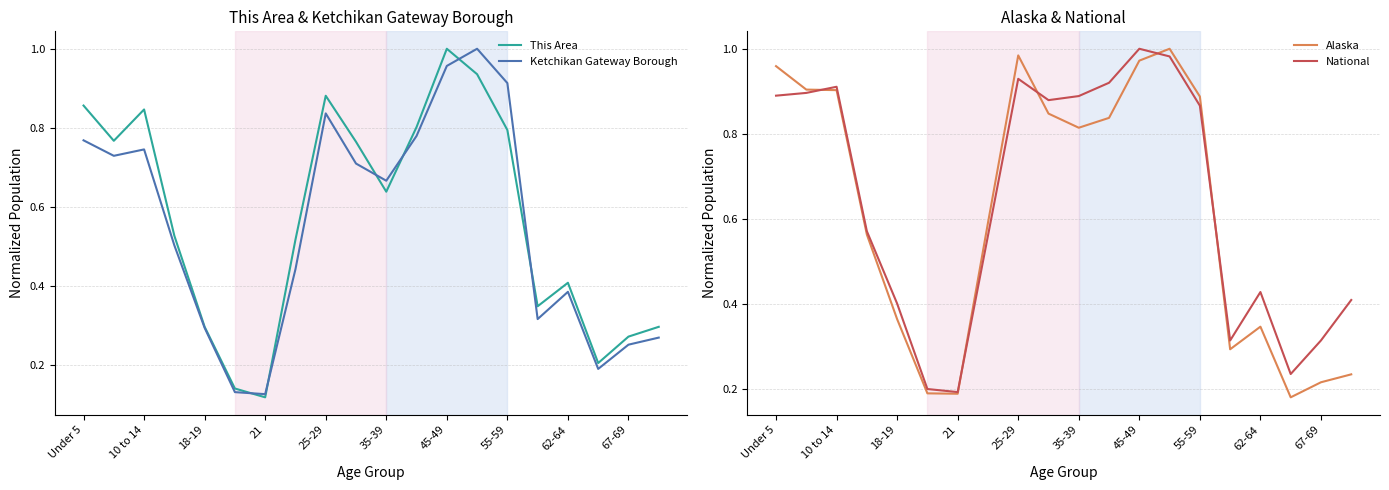

Read the Alaska value at 13.

1.0